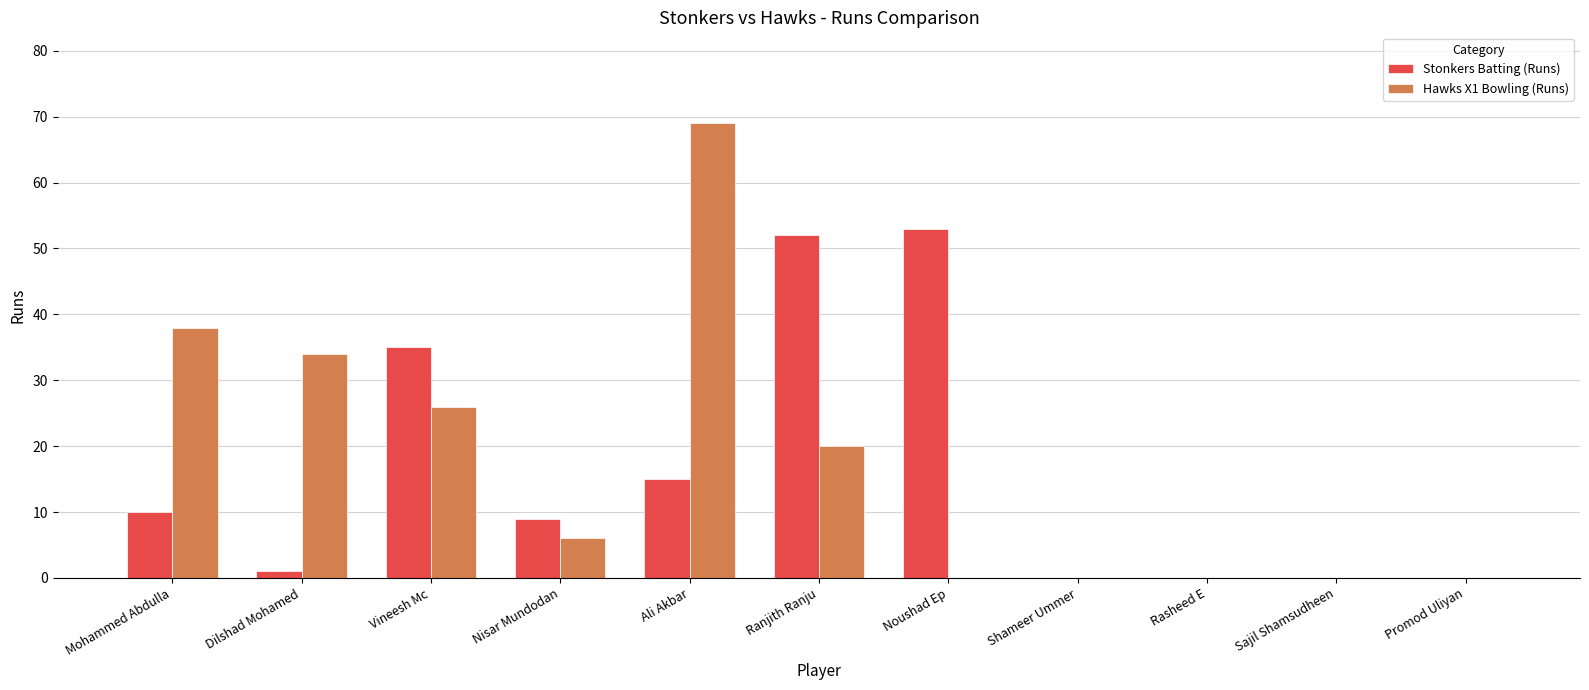

What are all the series names shown in the legend?

Stonkers Batting (Runs), Hawks X1 Bowling (Runs)